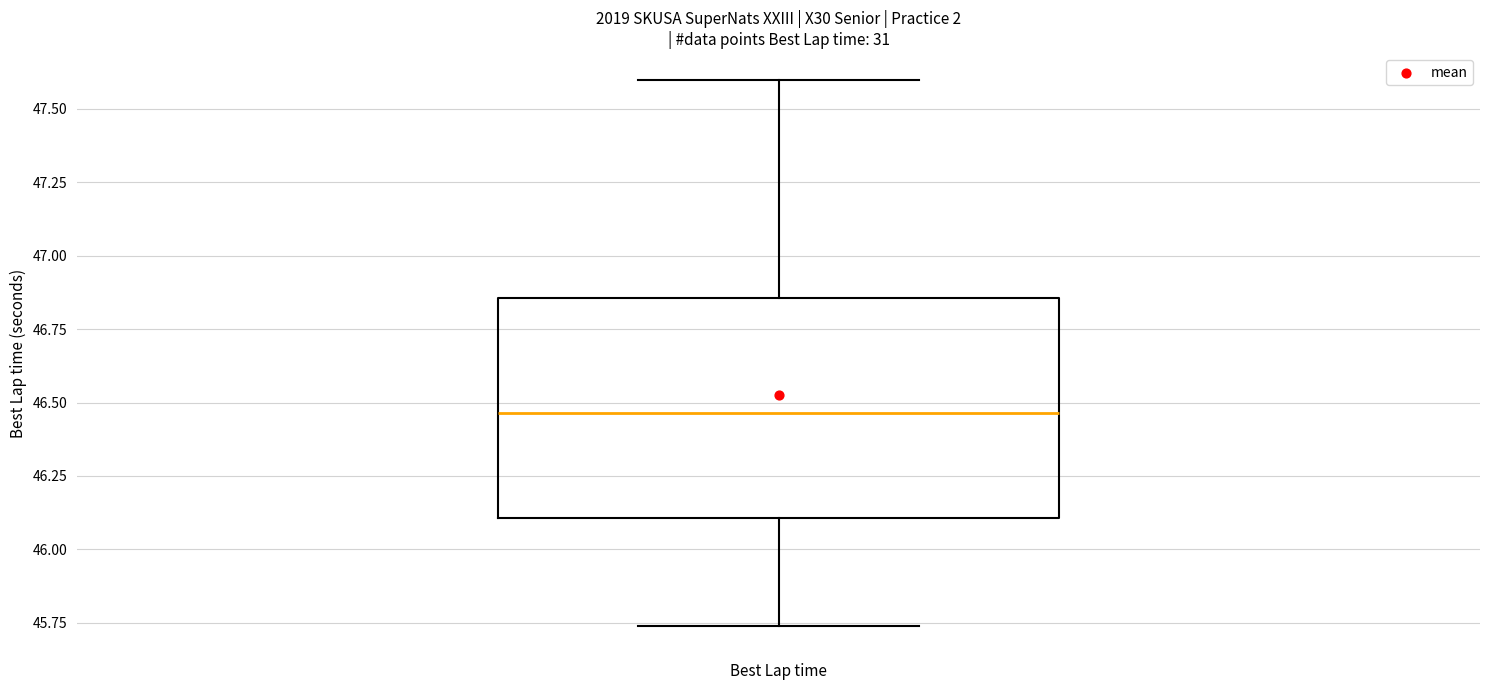

Where does the lower whisker of the box for Best Lap time end on the y-axis? The values are not printed on the chart, so give them approximately, as read against the axis.

45.75